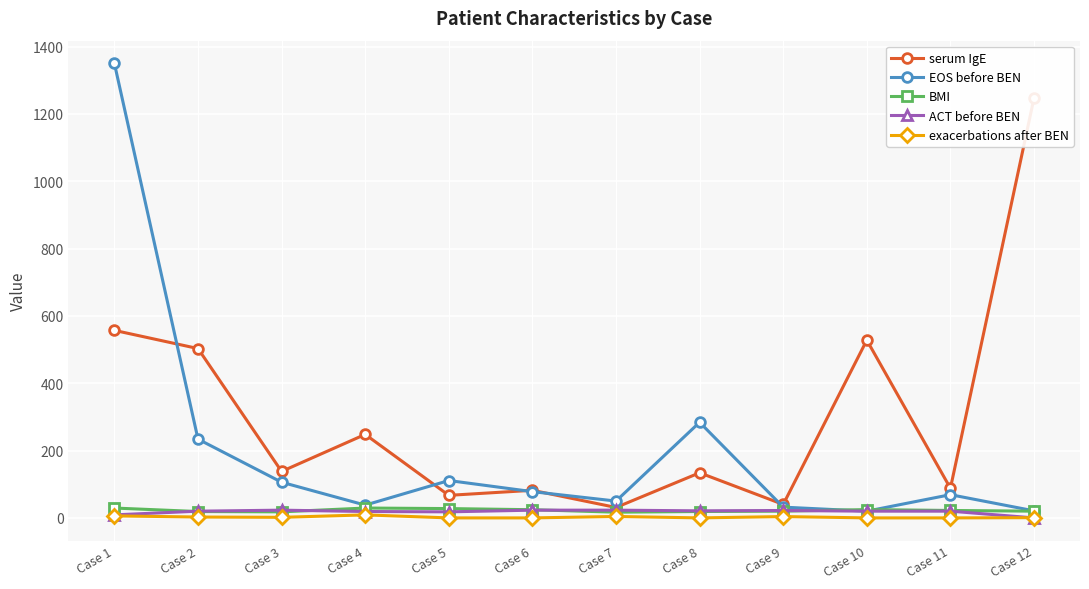

In EOS before BEN, how many points are higher than both neighbors (excluding endpoints)?

3